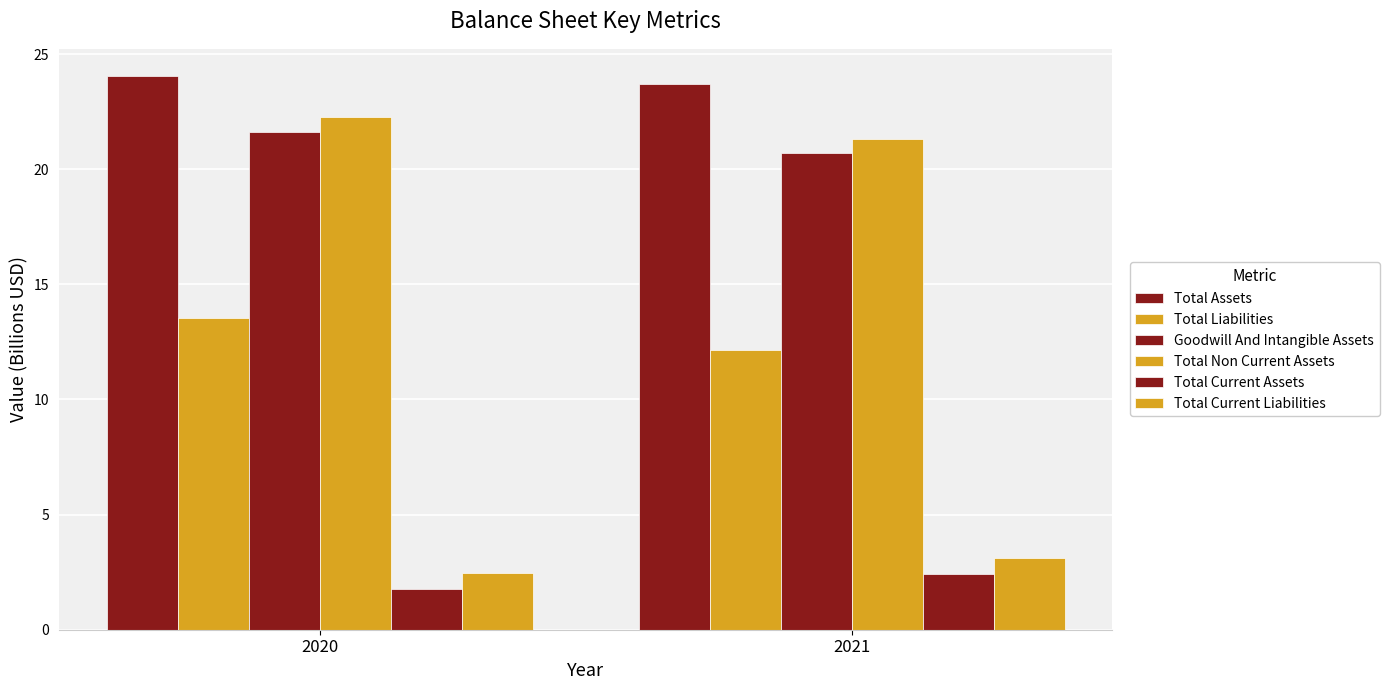

How many groups of bars are there?

2